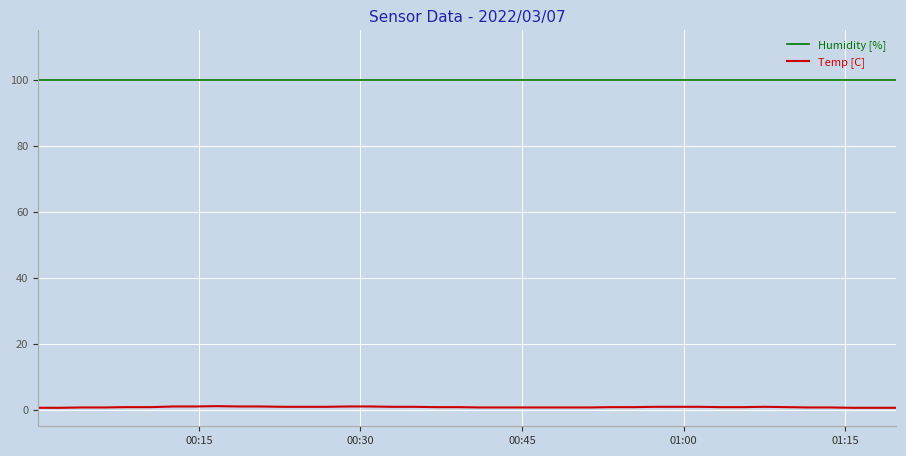

What are all the series names shown in the legend?

Humidity [%], Temp [C]